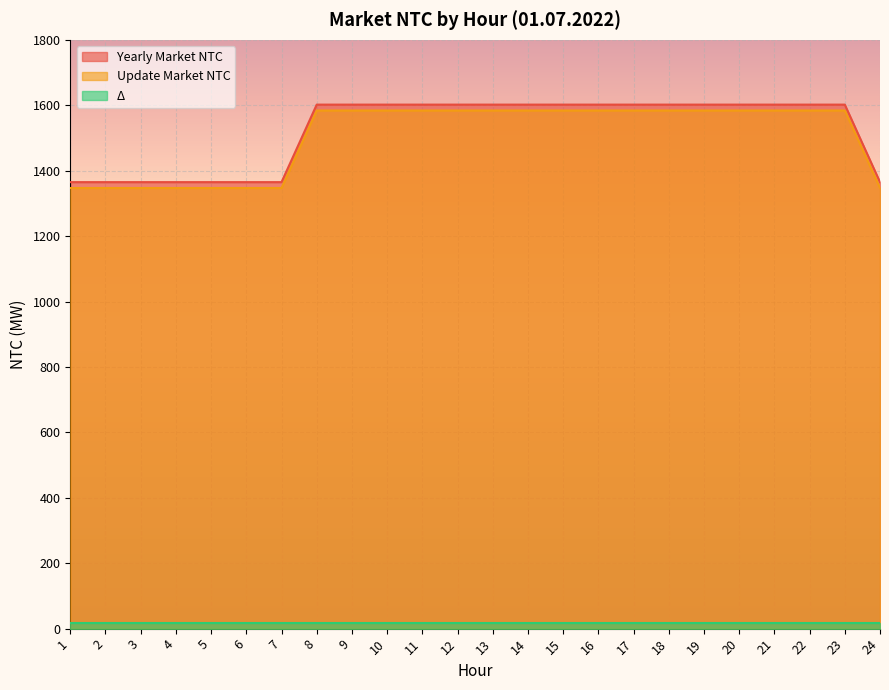

True or false: Yearly Market NTC and Update Market NTC cross at least once.

False